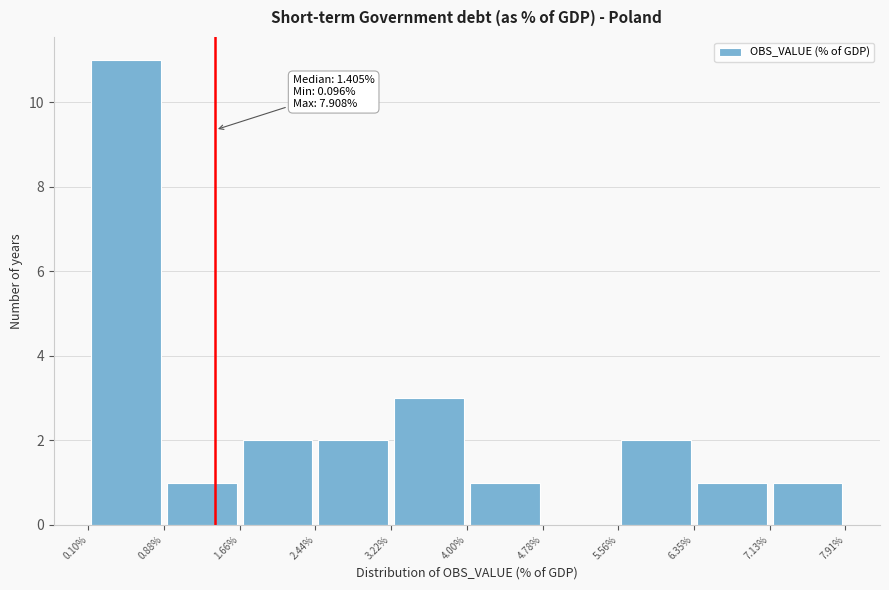

Which range on the x-axis has the tallest bar?

0.10% to 0.88%